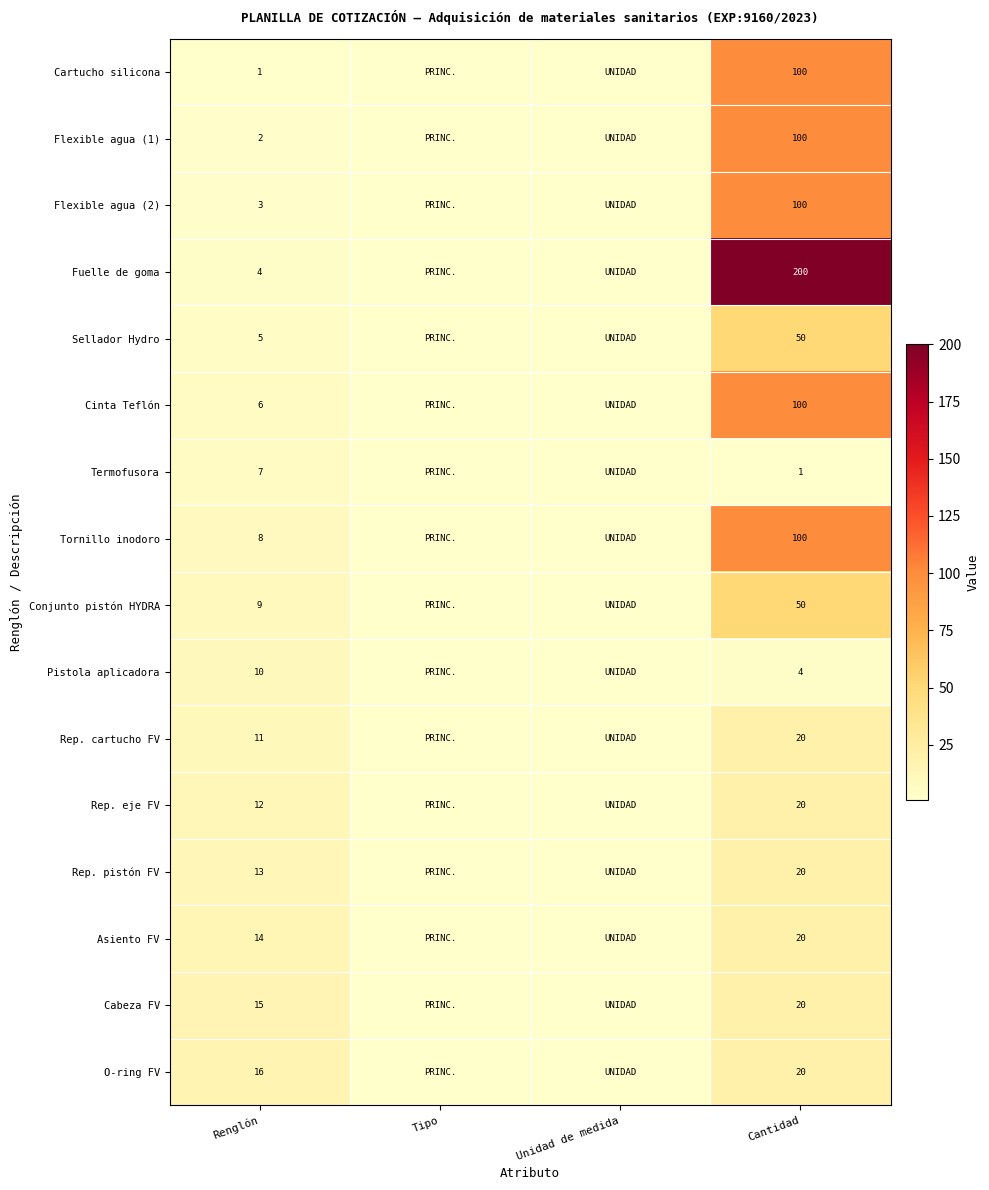

How many categories are shown in the chart?

4